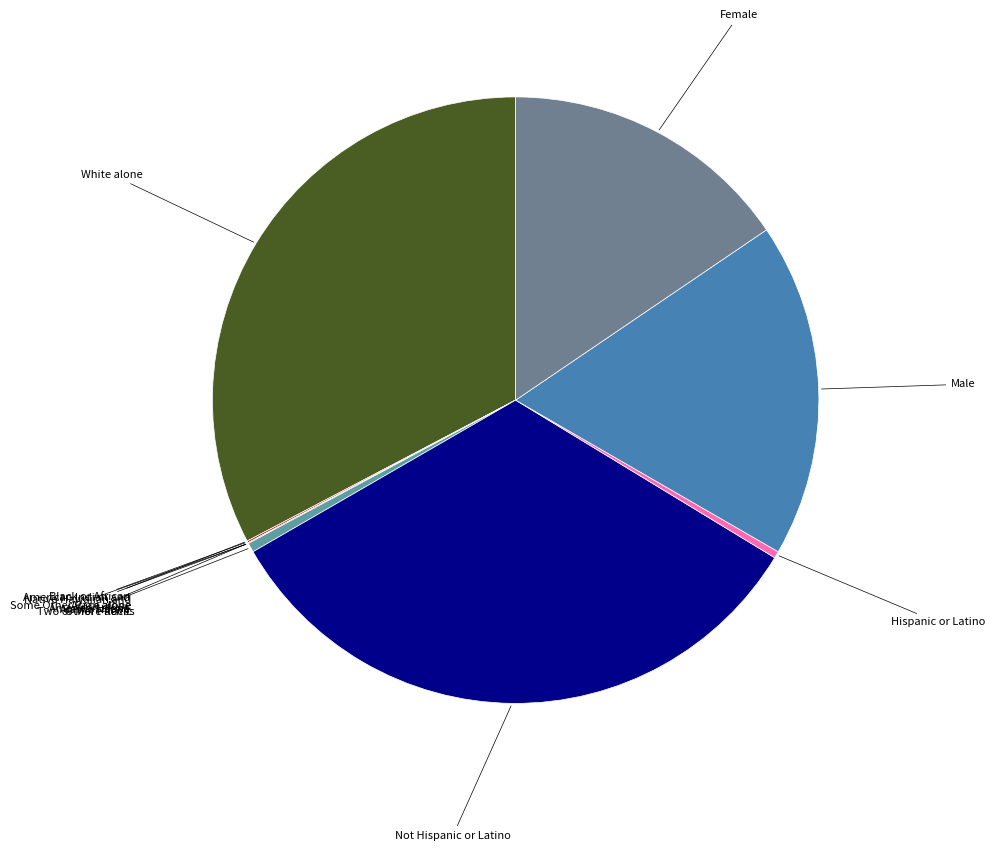

Which slice is the smallest?

Black or African American alone